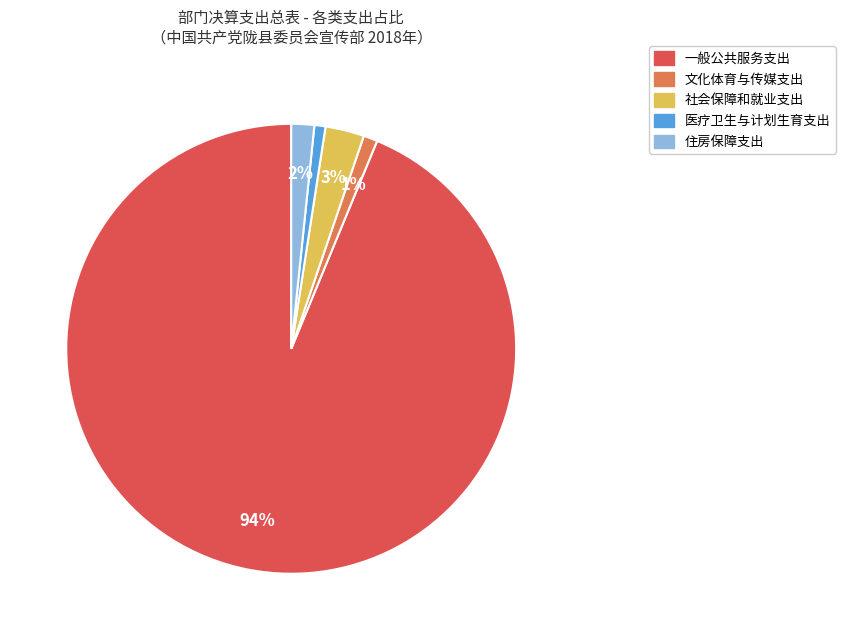

Is it true that 一般公共服务支出 is 81% of the pie?

False